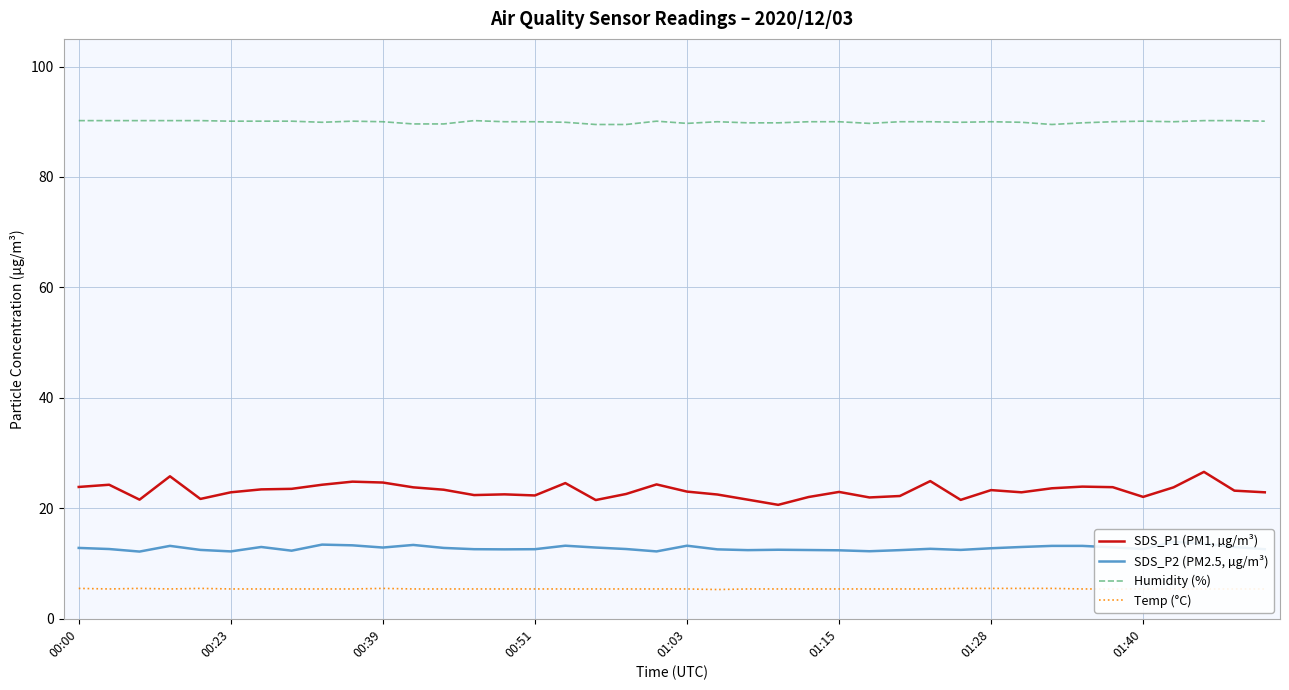

What are all the series names shown in the legend?

SDS_P1 (PM1, µg/m³), SDS_P2 (PM2.5, µg/m³), Humidity (%), Temp (°C)